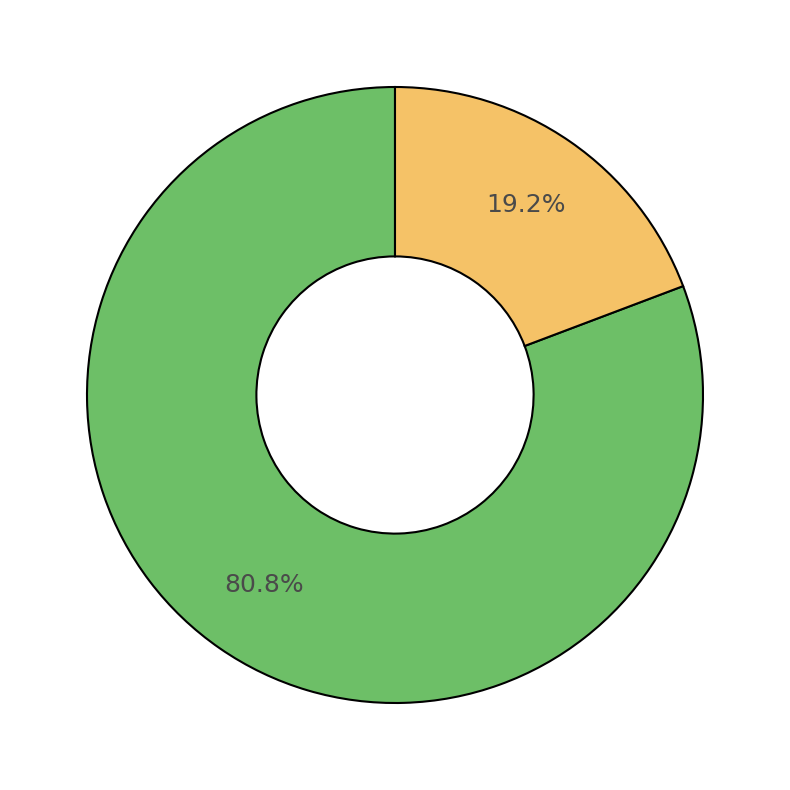

Is there a majority slice in this chart?

Yes